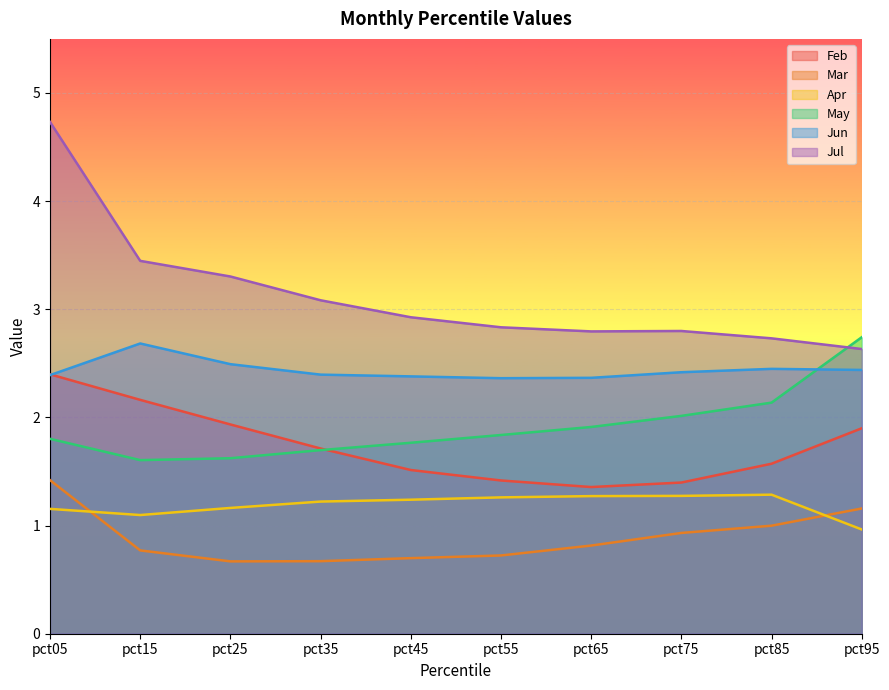

The value of Jun at pct55 is 3.3. True or false?

False